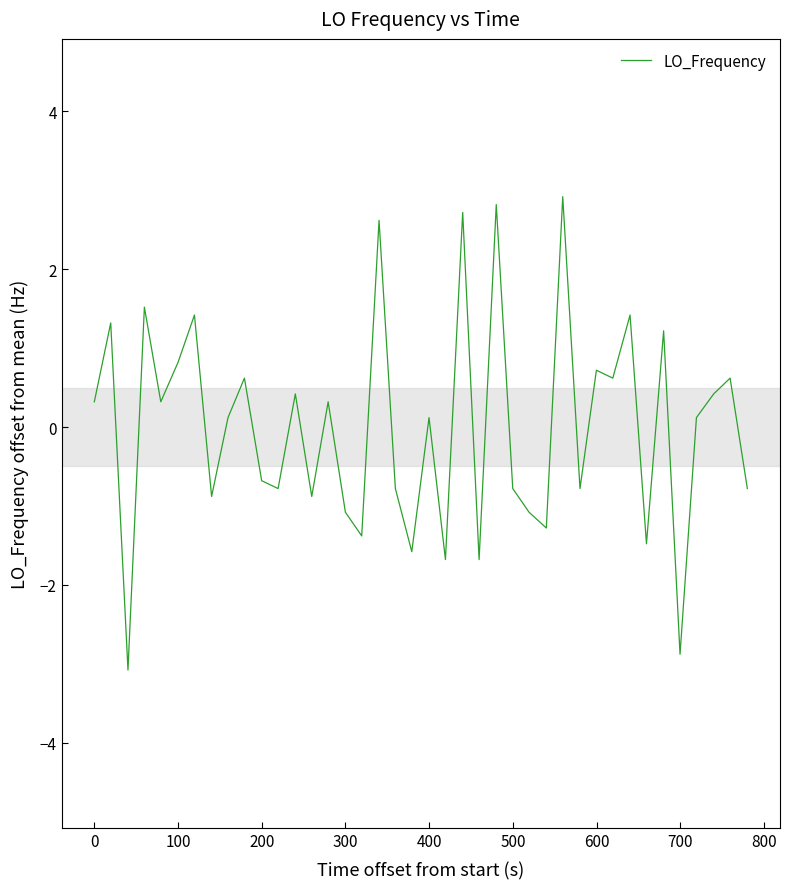

What is the minimum value shown in the chart?

-3.1